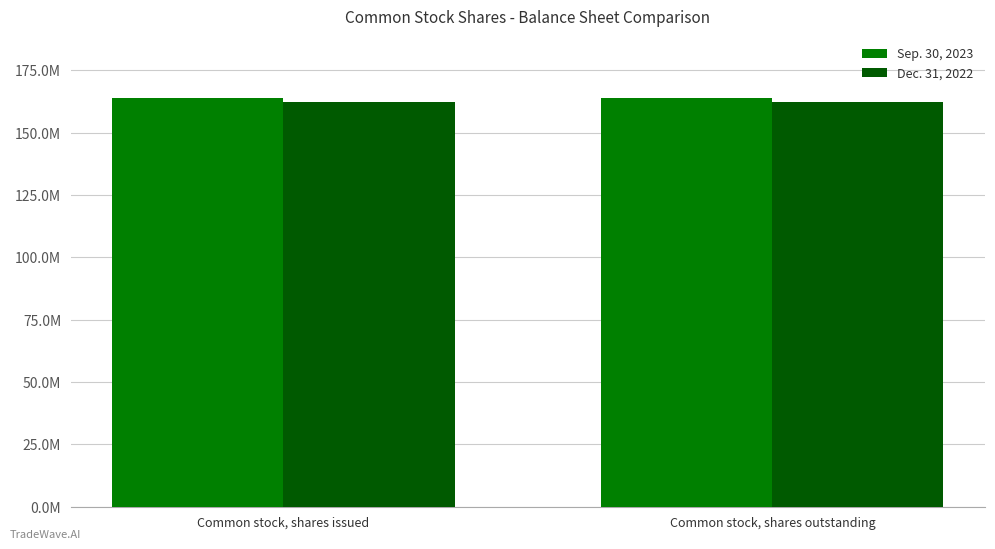

Are the bars horizontal?

No